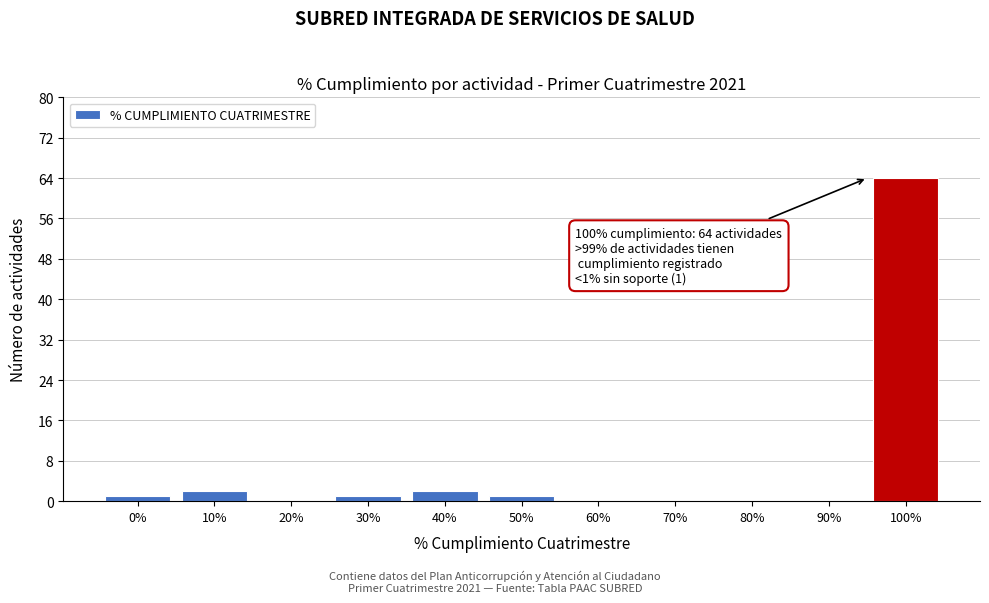

Reading left to right, list all the values displayed in this chart.

0%=1	10%=2	20%=0	30%=1	40%=2	50%=1	60%=0	70%=0	80%=0	90%=0	100%=64